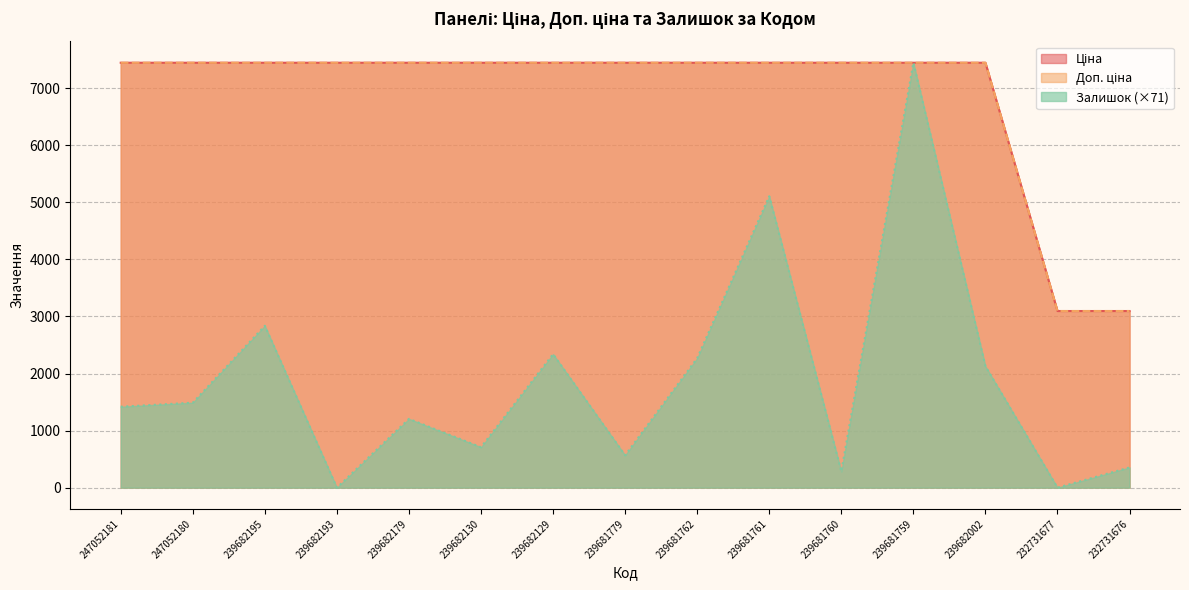

True or false: Доп. ціна and Залишок intersect in this chart.

True